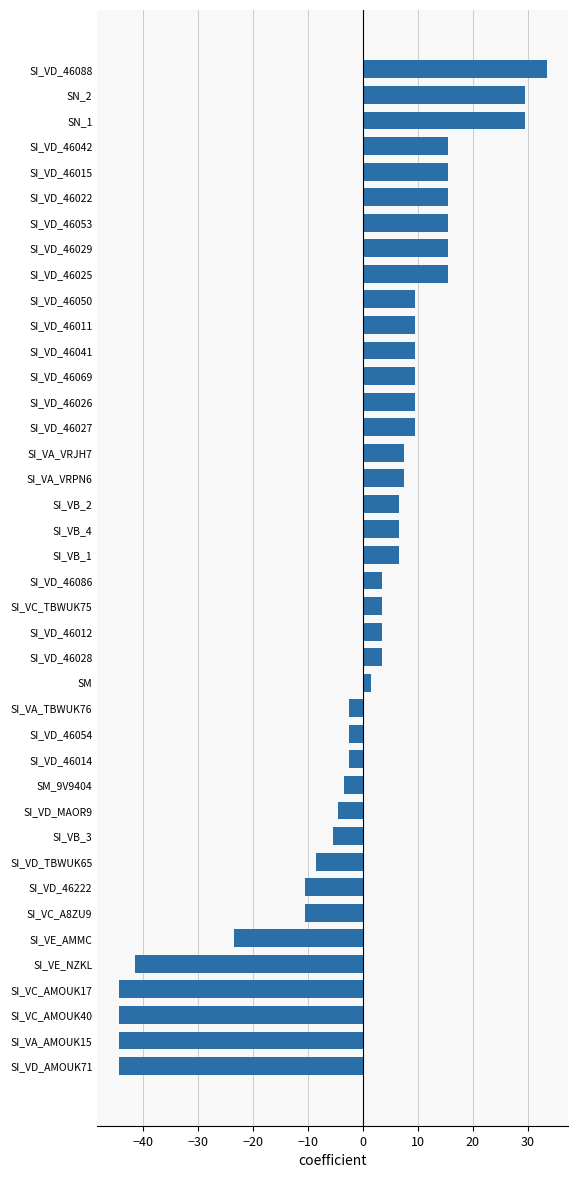

Which has a higher value, SN_2 or SI_VB_4?

SN_2